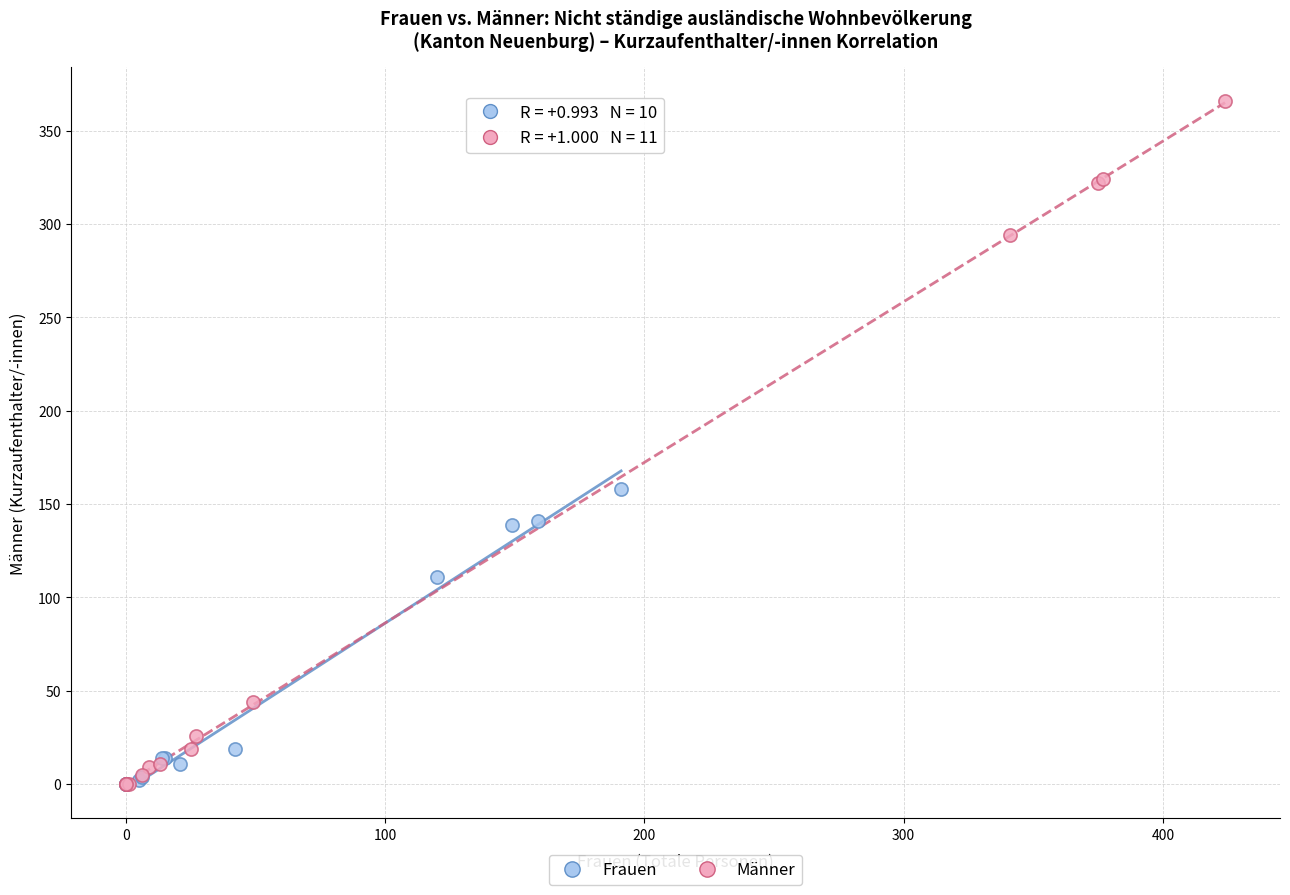

Which series reaches the maximum Y coordinate?

Männer